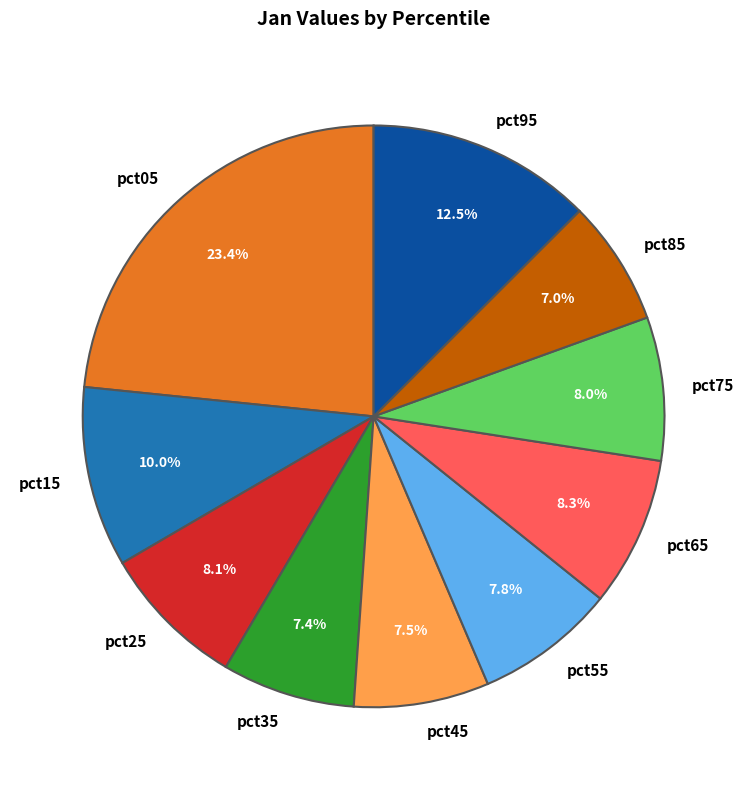

Which slice is the largest?

pct05